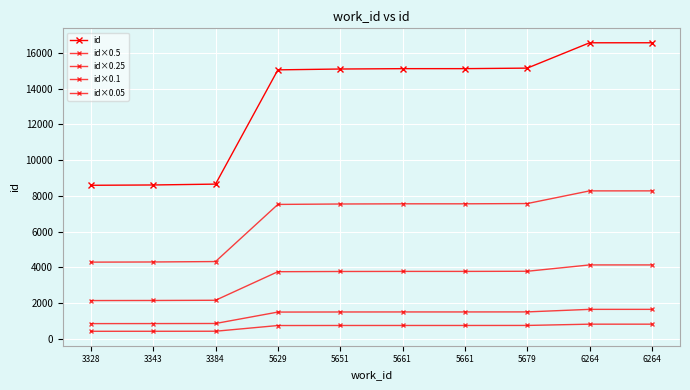

How many data points does each series have?

10